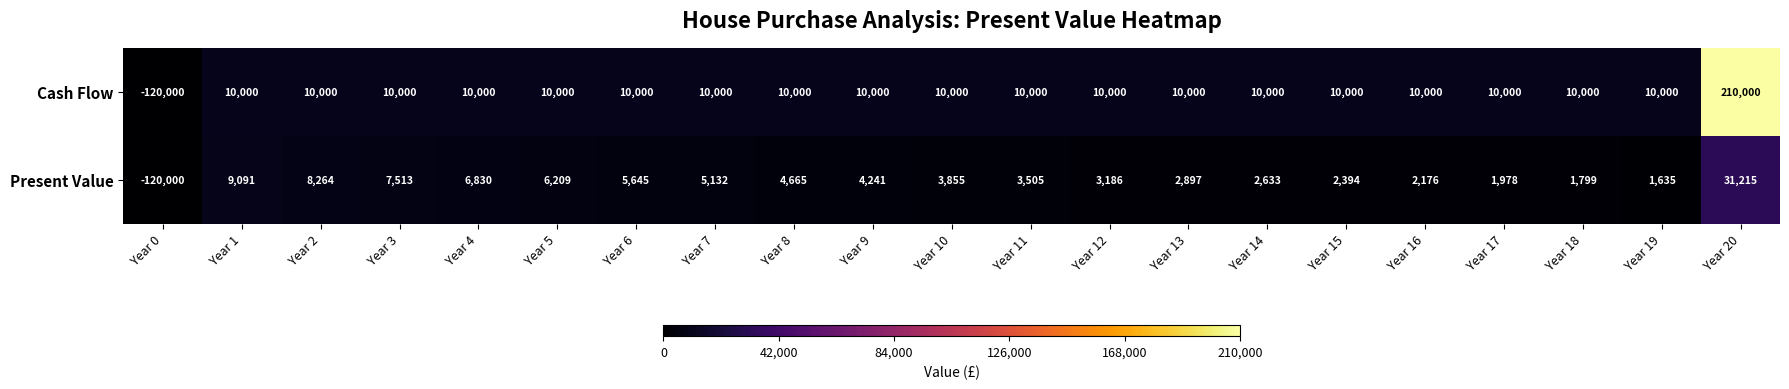

At which category is the sum across all series the highest?

Year 20